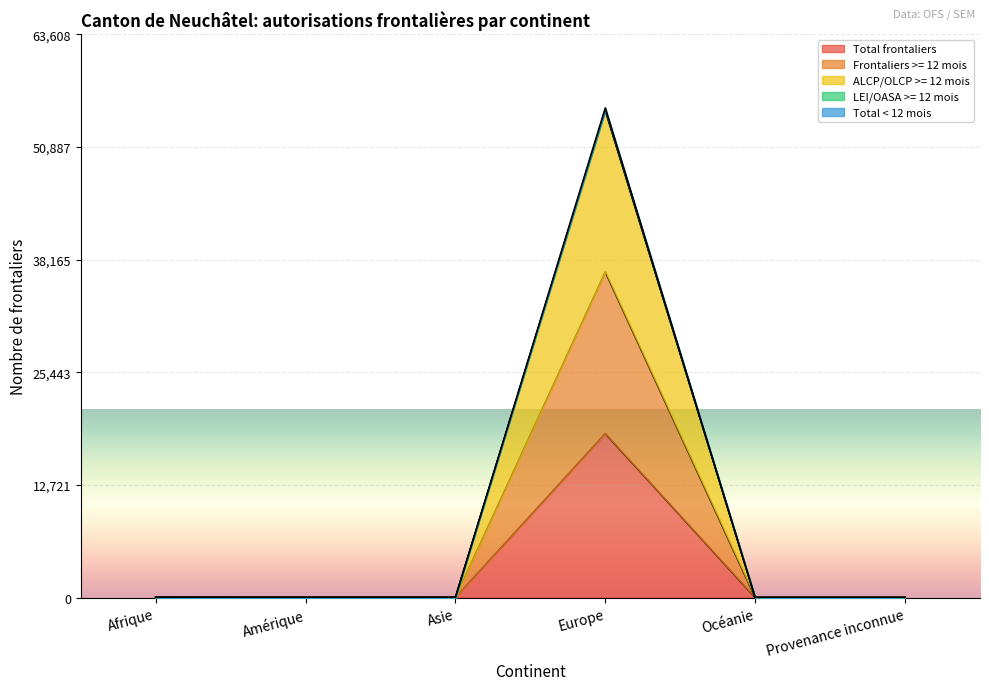

At how many categories does at least one series exceed 27544?

1